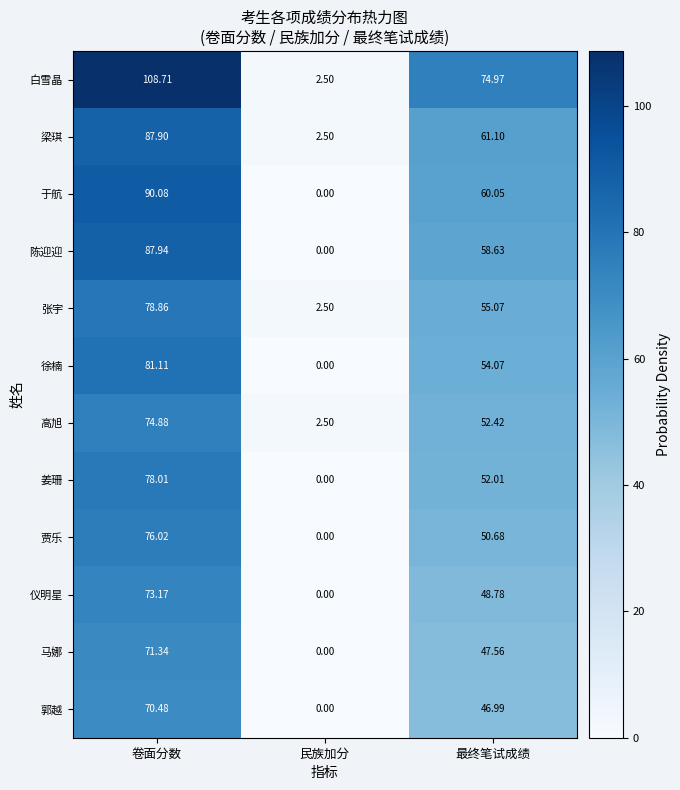

How many values in the 张宇 series exceed 55?

2